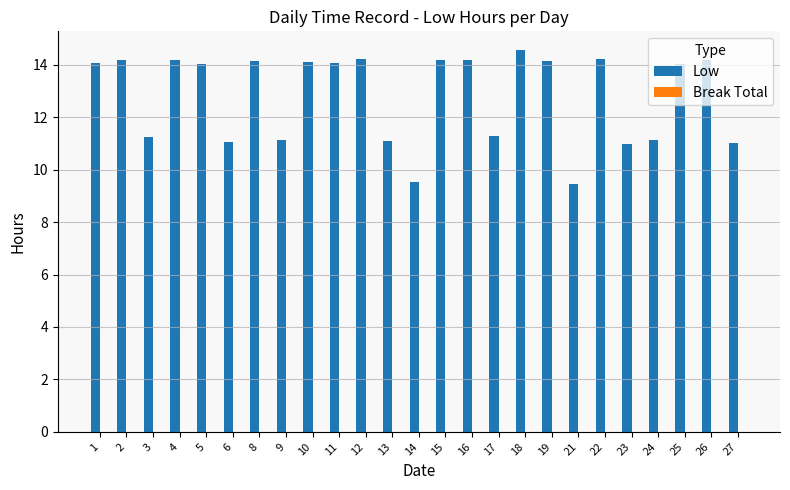

Which has a higher value, 3 or 19?

19